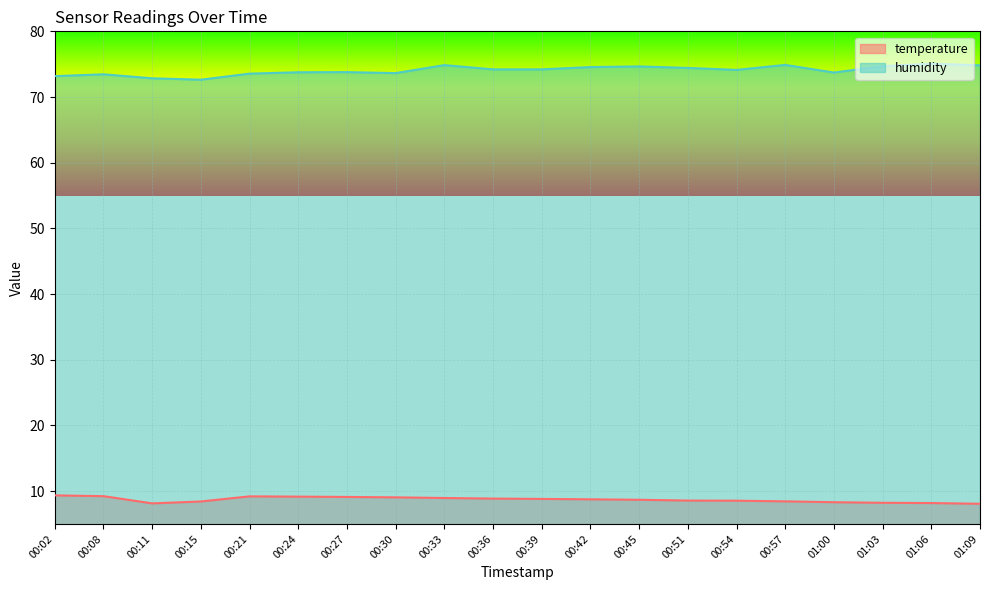

Reading left to right, list all the values displayed in this chart.

temperature: 00:02=9.3	00:08=9.2	00:11=8.1	00:15=8.4	00:21=9.2	00:24=9.2	00:27=9.1	00:30=9.1	00:33=8.9	00:36=8.9	00:39=8.8	00:42=8.8	00:45=8.7	00:51=8.6	00:54=8.5	00:57=8.4	01:00=8.3	01:03=8.2	01:06=8.2	01:09=8.1
humidity: 00:02=73.2	00:08=73.5	00:11=72.8	00:15=72.6	00:21=73.6	00:24=73.8	00:27=73.8	00:30=73.6	00:33=74.9	00:36=74.2	00:39=74.2	00:42=74.6	00:45=74.7	00:51=74.4	00:54=74.1	00:57=74.9	01:00=73.7	01:03=74.7	01:06=75.1	01:09=74.8